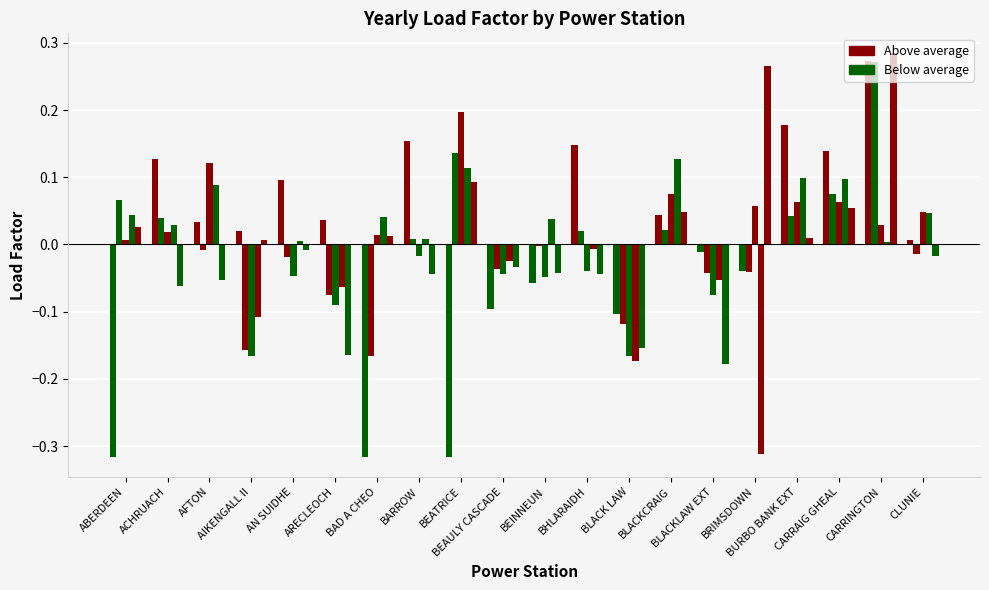

At which category is the sum across all series the highest?

CARRINGTON